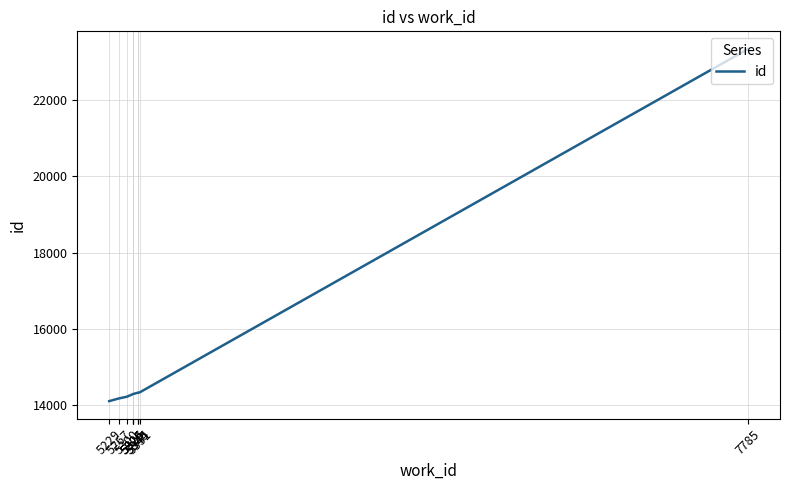

Read the value at 5326, to the nearest 50.

14300